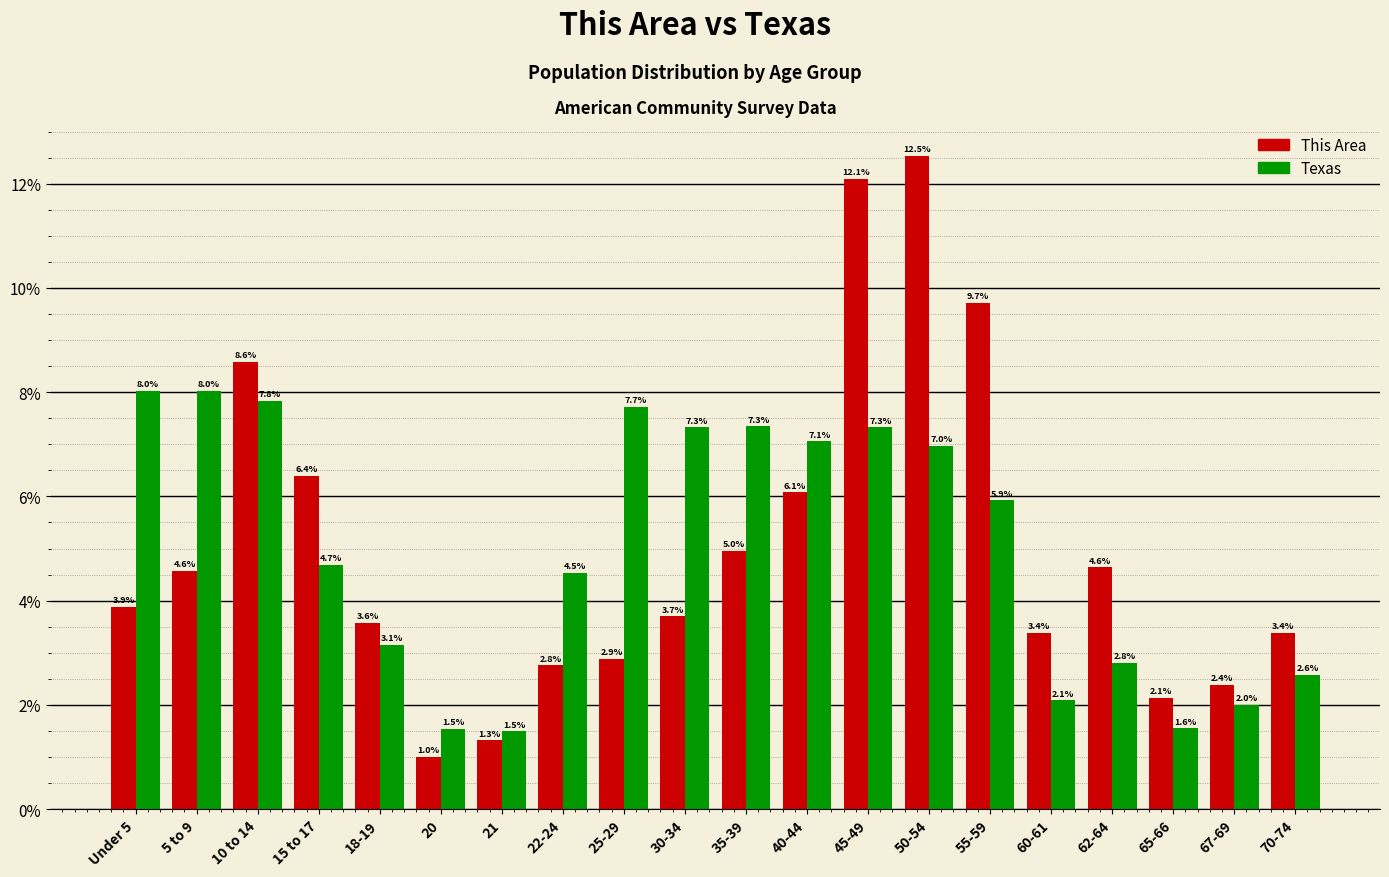

Reading right to left, transcribe all the data shown in this chart.

This Area: 70-74=3.4	67-69=2.4	65-66=2.1	62-64=4.6	60-61=3.4	55-59=9.7	50-54=12.5	45-49=12.1	40-44=6.1	35-39=5.0	30-34=3.7	25-29=2.9	22-24=2.8	21=1.3	20=1.0	18-19=3.6	15 to 17=6.4	10 to 14=8.6	5 to 9=4.6	Under 5=3.9
Texas: 70-74=2.6	67-69=2.0	65-66=1.6	62-64=2.8	60-61=2.1	55-59=5.9	50-54=7.0	45-49=7.3	40-44=7.1	35-39=7.3	30-34=7.3	25-29=7.7	22-24=4.5	21=1.5	20=1.5	18-19=3.1	15 to 17=4.7	10 to 14=7.8	5 to 9=8.0	Under 5=8.0